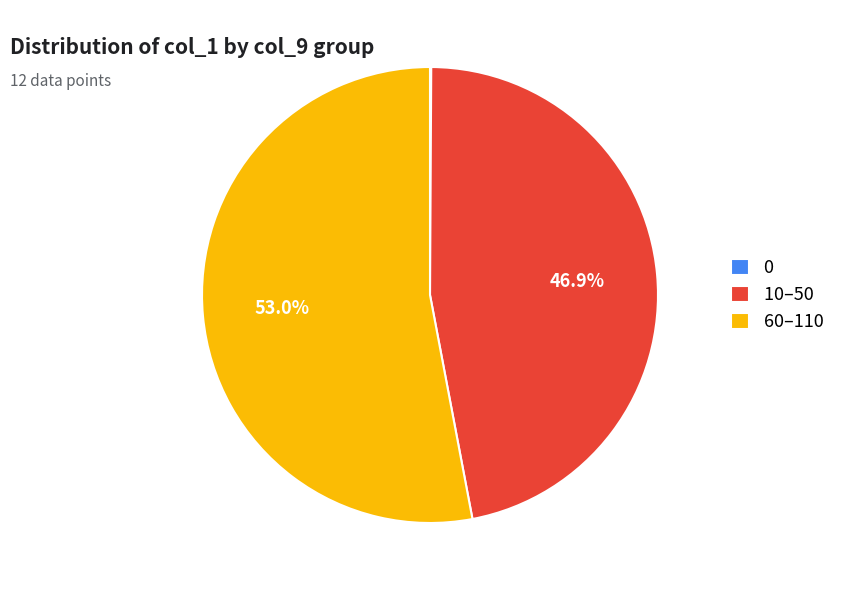

Is there a majority slice in this chart?

Yes